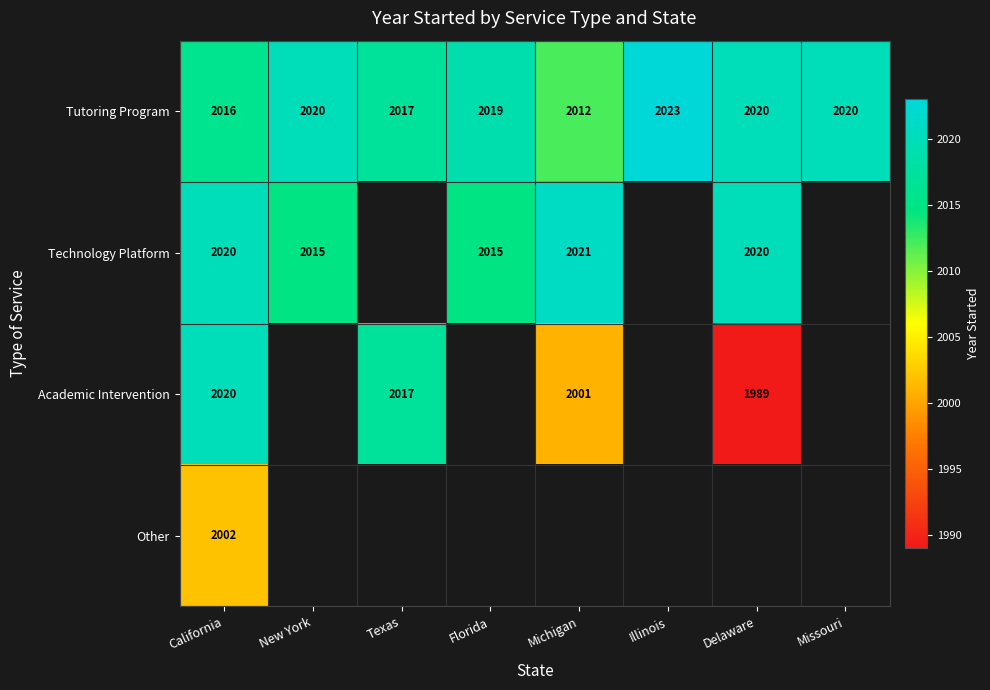

True or false: Academic Intervention has a value of 3500 at Texas.

False